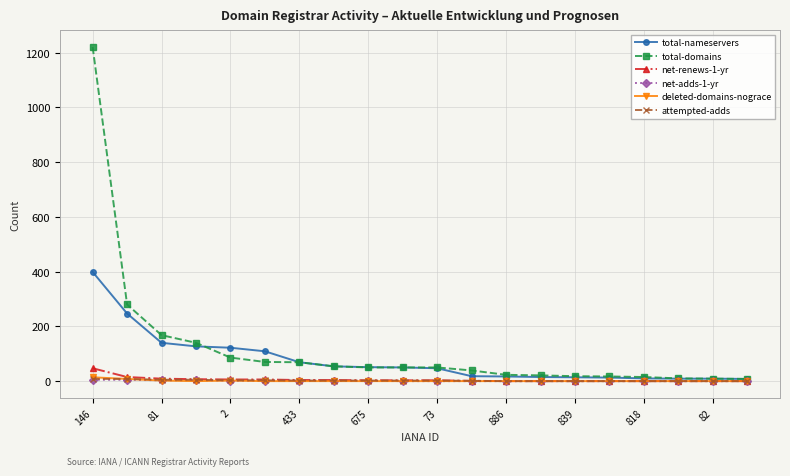

How many distinct data groups are displayed?

6